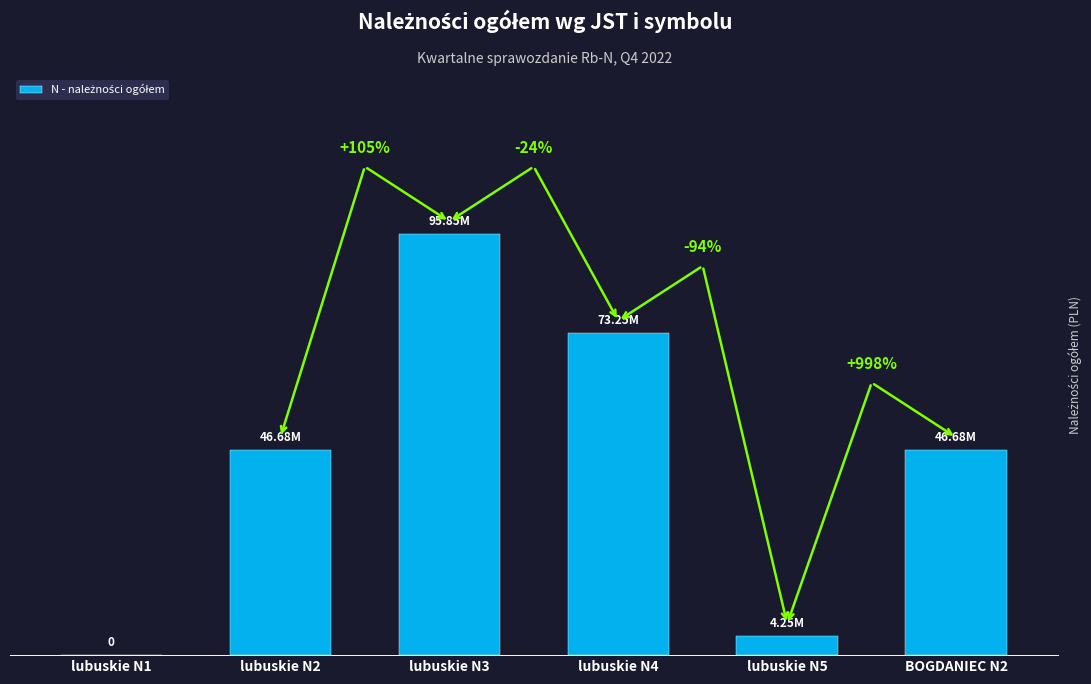

Is it true that the value at BOGDANIEC N2 is 46677034.1?

True